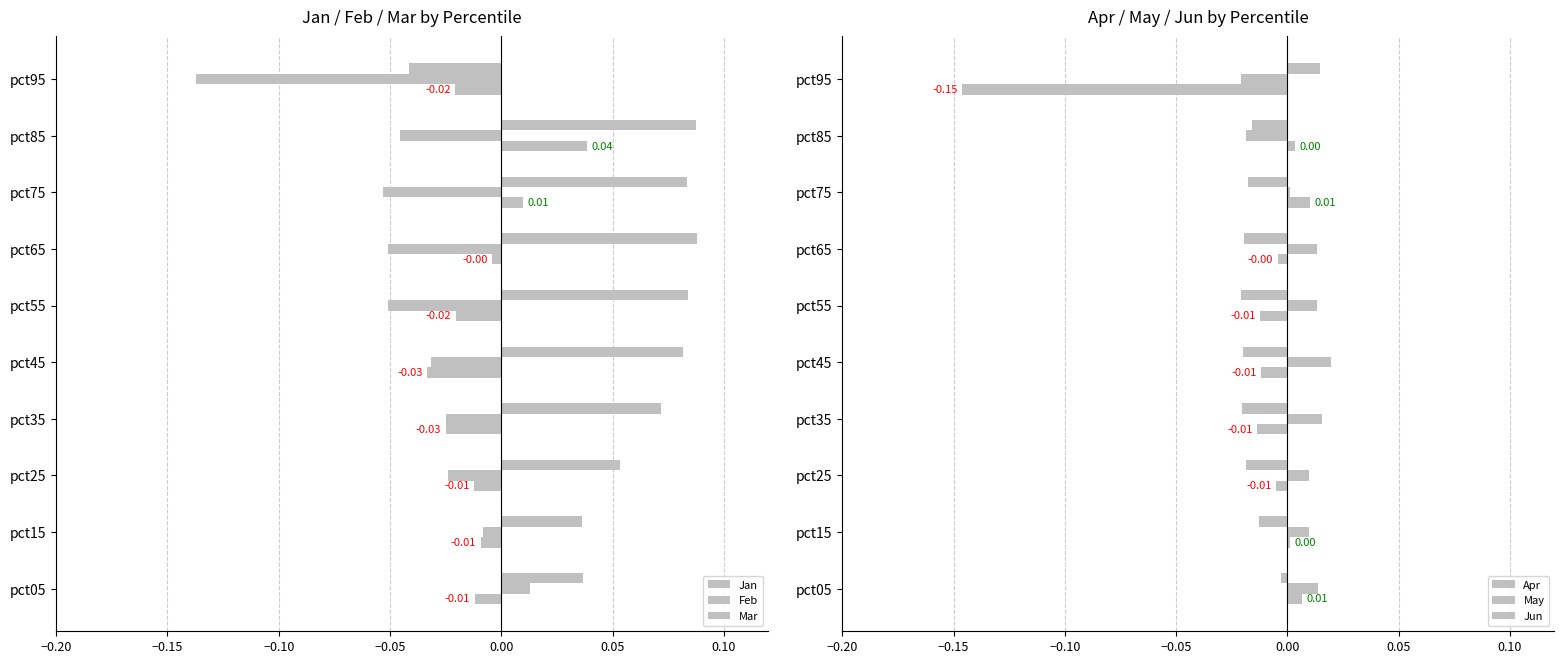

What position from the left is −0.10?

3